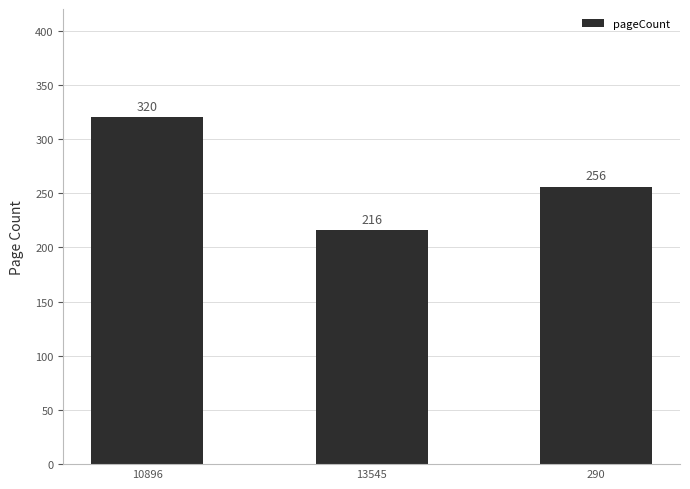

What is the value of the 2nd bar from the left?

216